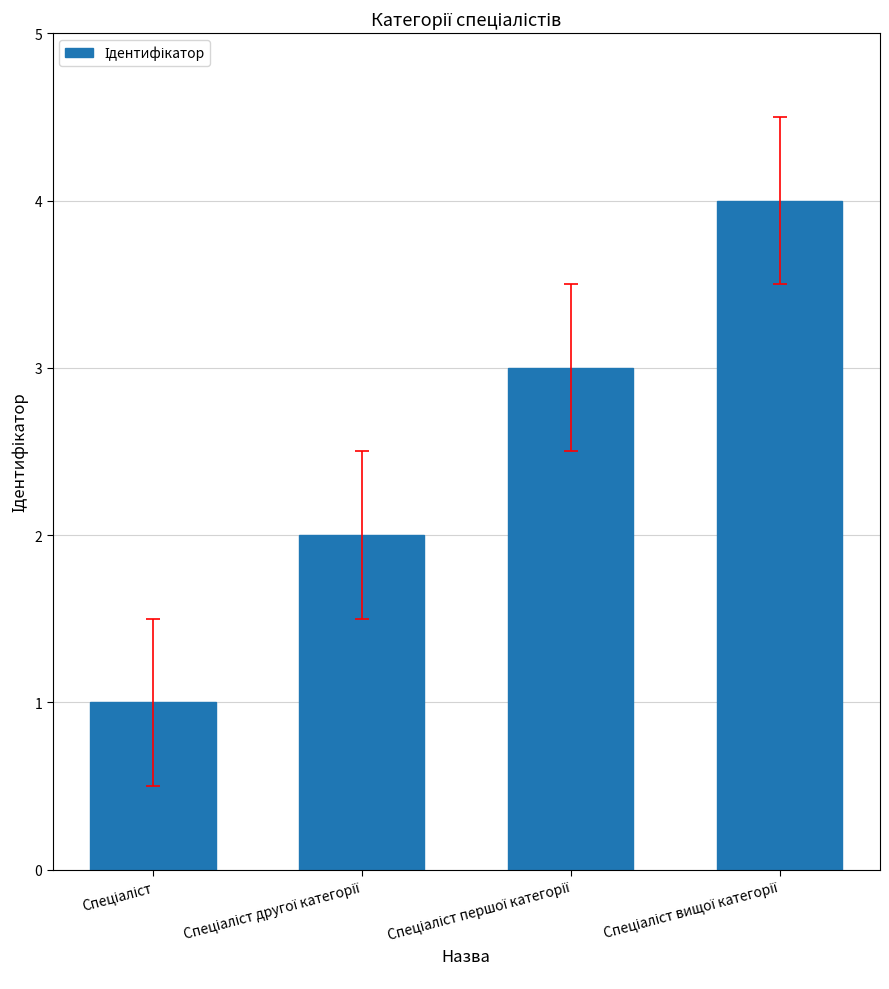

What is the greatest value displayed?

4